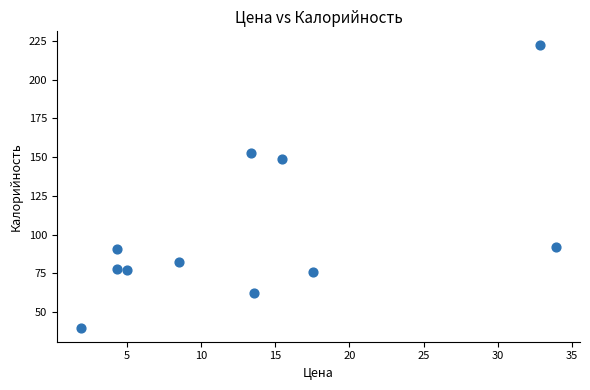

What is the range of Y values (max minus min)?

182.3